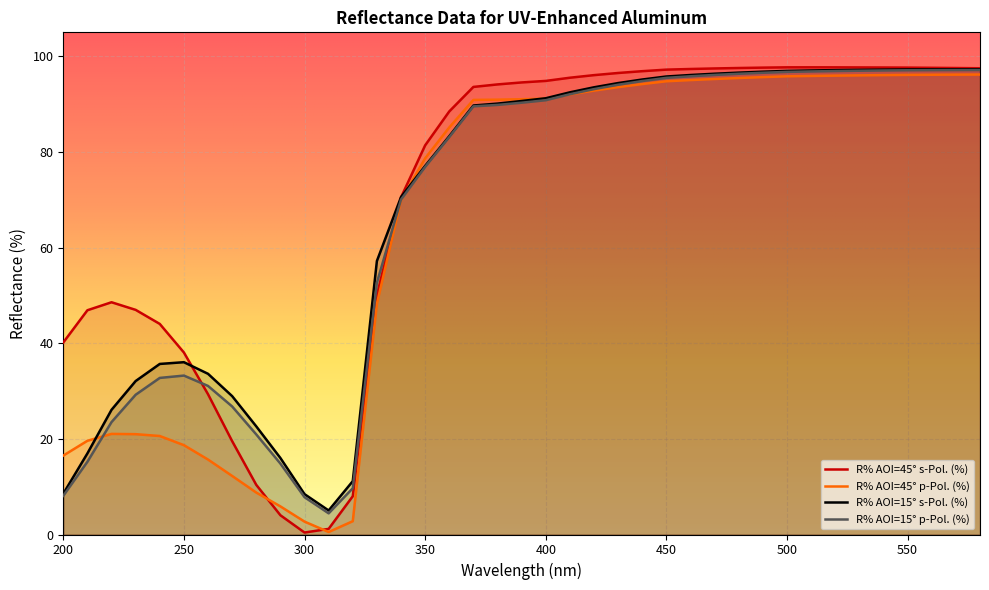

Where does the R% AOI=15° p-Pol. (%) series first go above 90?

390